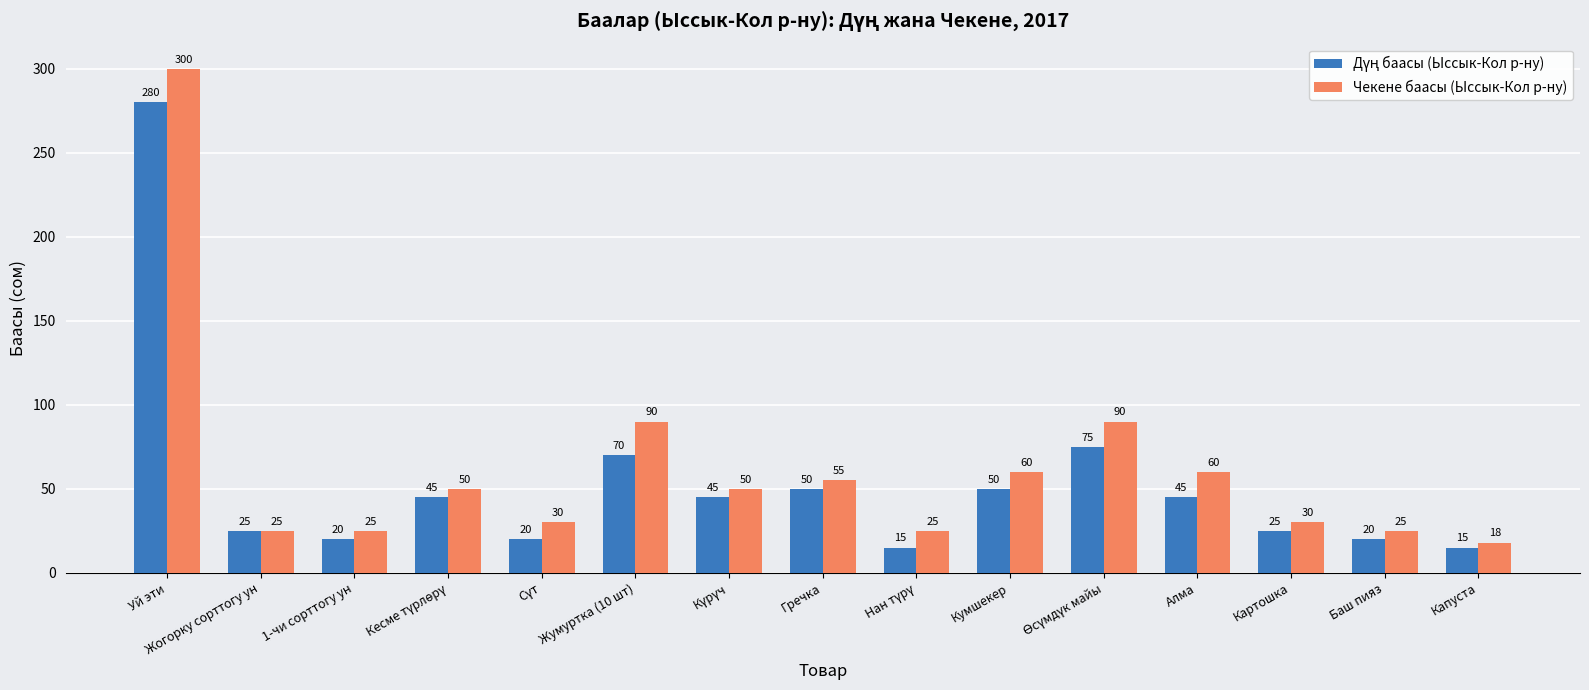

What is the total value across all series at Кумшекер?

110